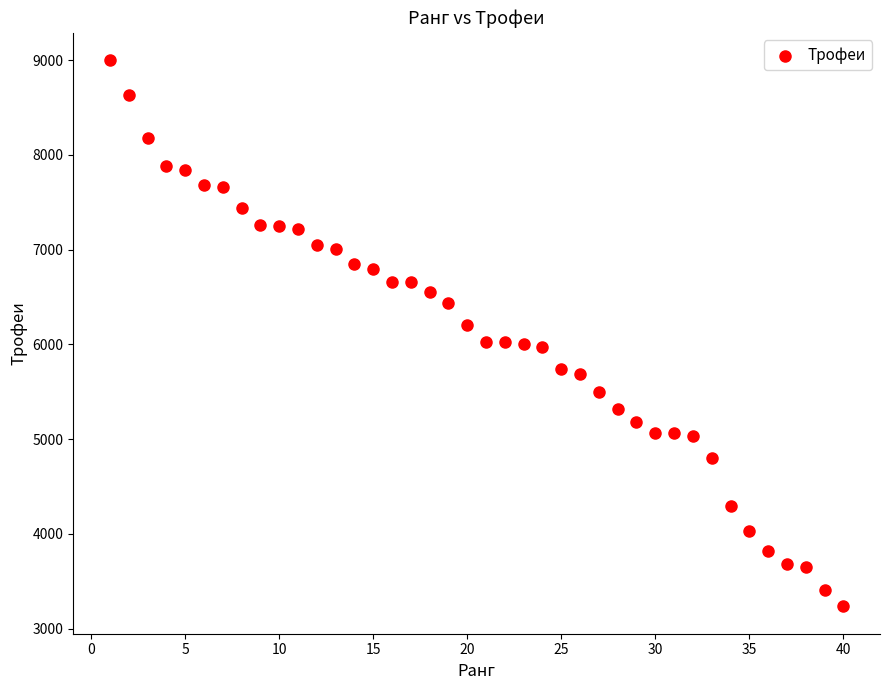

What is the range of Y values (max minus min)?

5766